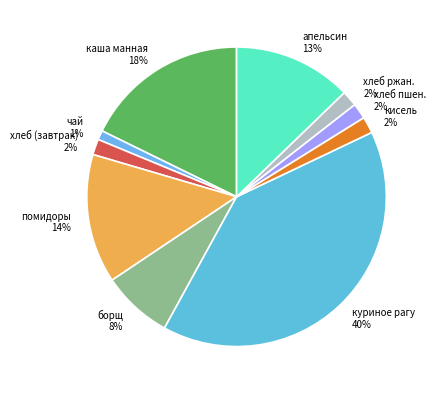

Do каша манная and куриное рагу together represent more than half of the pie?

Yes